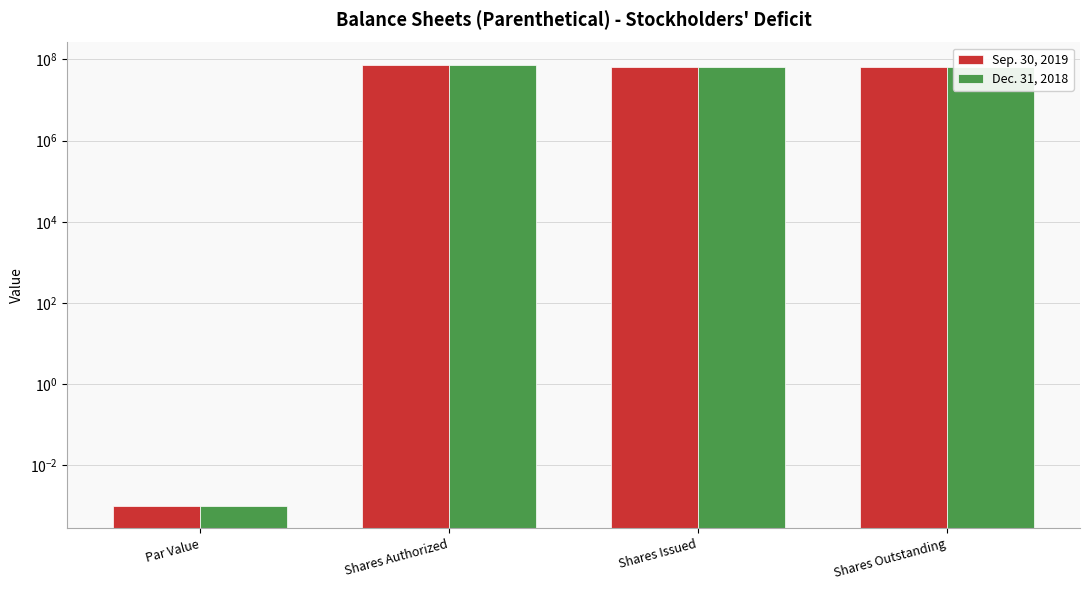

How many values in the Dec. 31, 2018 series are below 64242500?

1